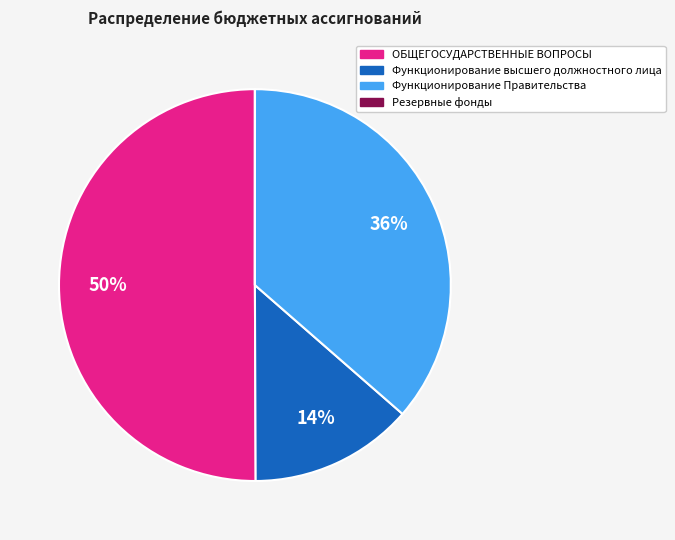

To the nearest percent, what percentage of the pie is Функционирование высшего должностного лица?

14%